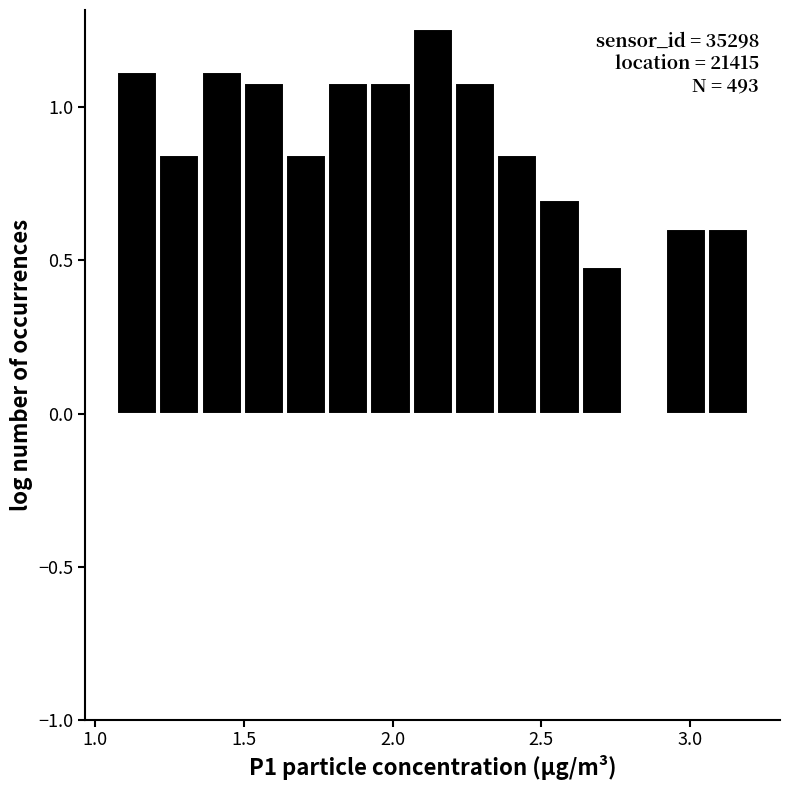

Around what value on the x-axis is the tallest bar? Give the approximate position of its centre, as read against the axis.

2.15